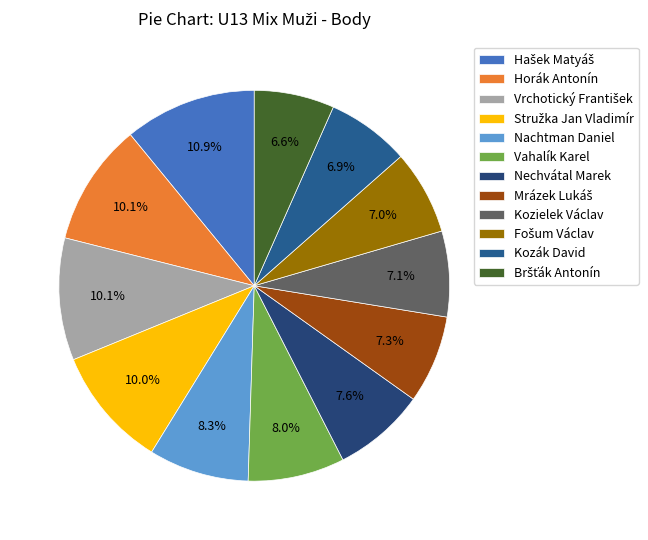

How many slices are in this pie chart?

12